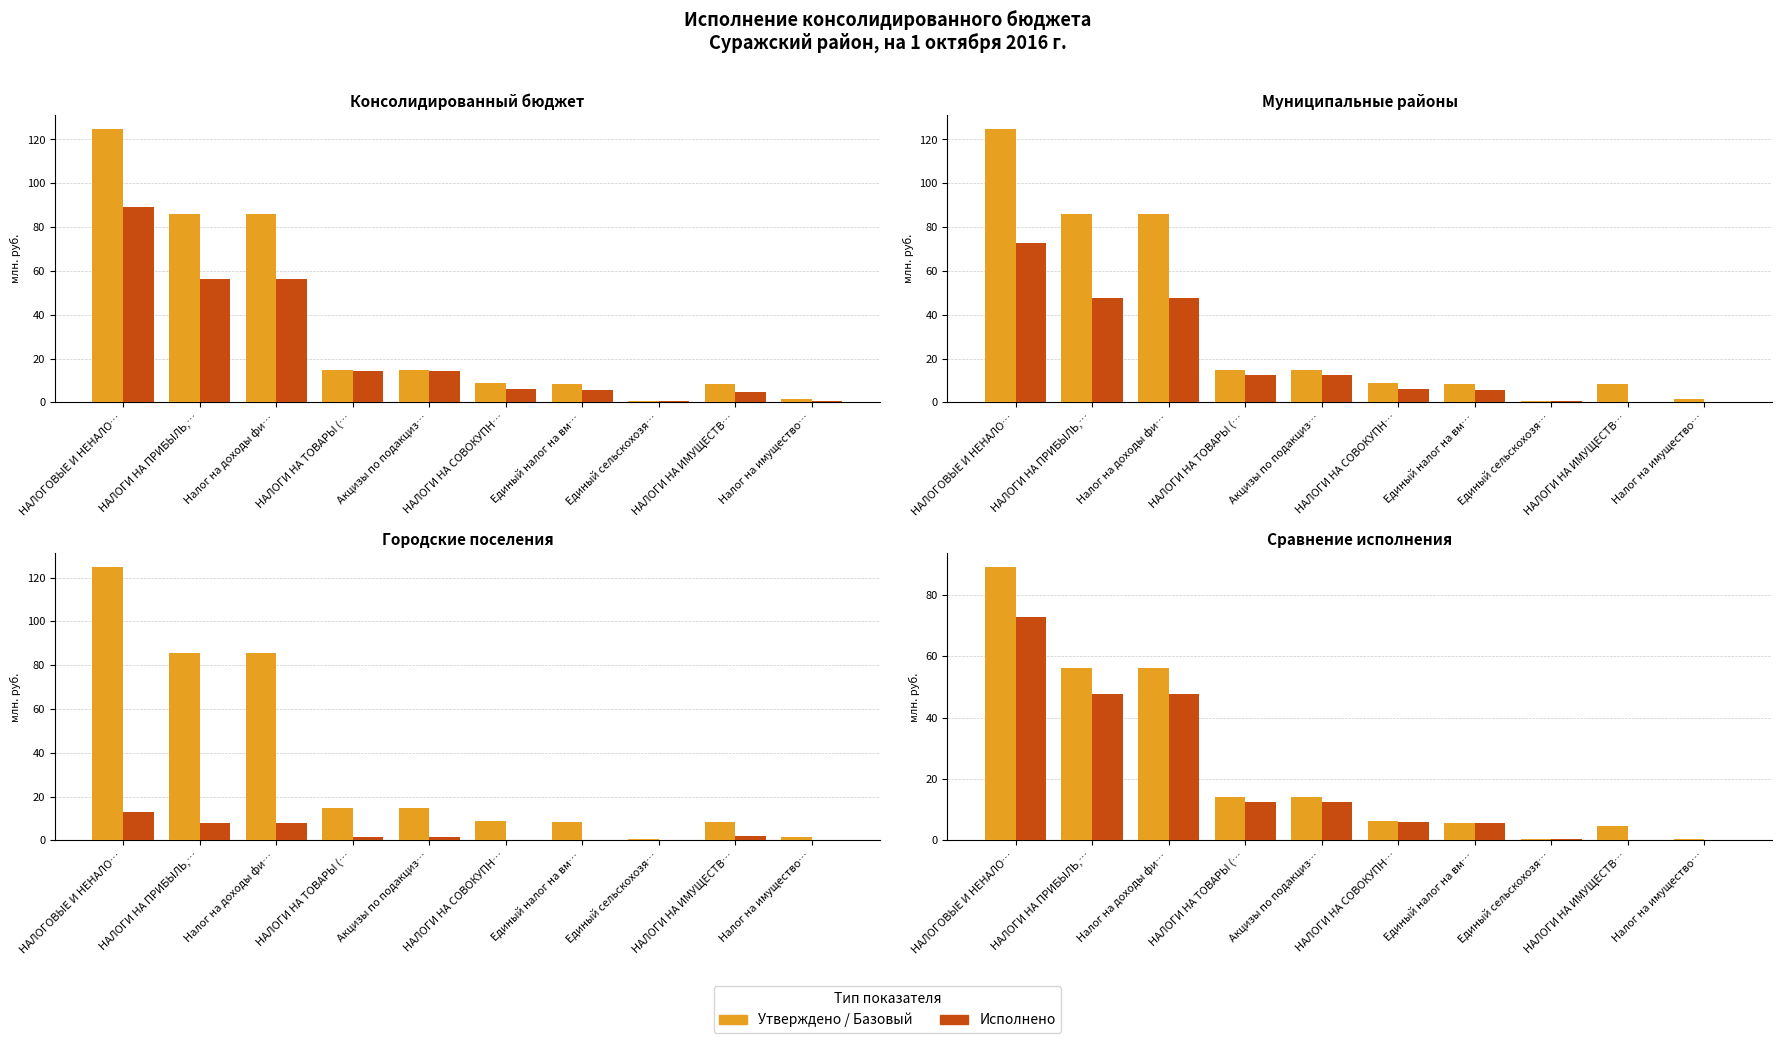

Rank the categories by Утверждено / Базовый value from highest to lowest.

НАЛОГОВЫЕ И НЕНАЛО…, НАЛОГИ НА ПРИБЫЛЬ,…, Налог на доходы фи…, НАЛОГИ НА ТОВАРЫ (…, Акцизы по подакциз…, НАЛОГИ НА СОВОКУПН…, Единый налог на вм…, НАЛОГИ НА ИМУЩЕСТВ…, Единый сельскохозя…, Налог на имущество…